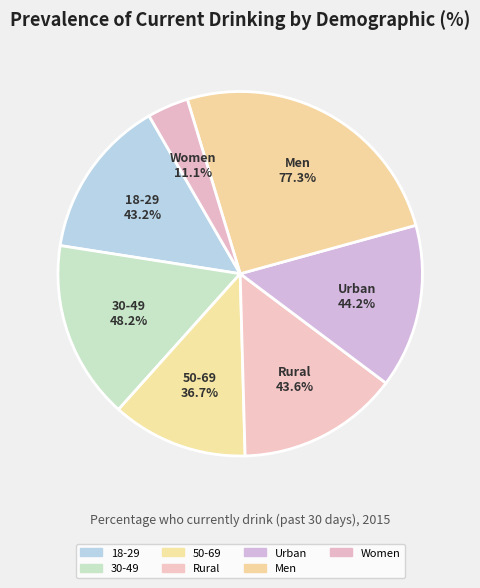

True or false: Women accounts for 4% of the total.

True